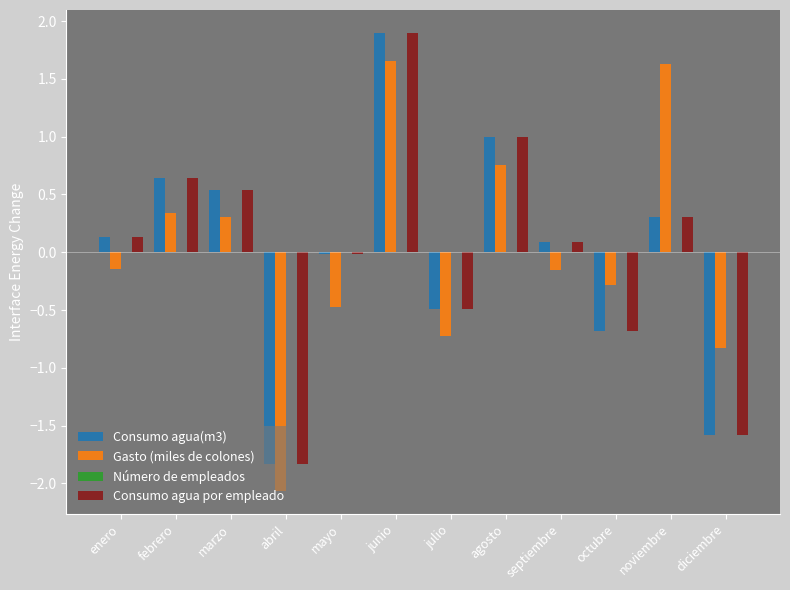

What is the value of the Gasto (miles de colones) bar at the 12th from the left?

-0.8